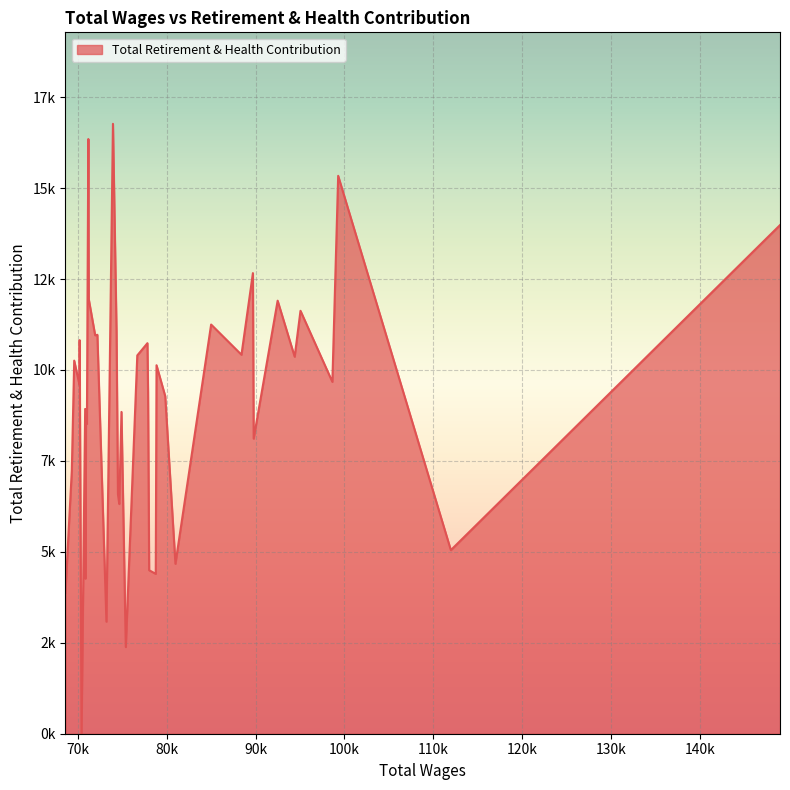

Rank the categories by value from highest to lowest.

73937, 71164, 99294, 149038, 89694, 71216, 92478, 95051, 84990, 74339, 72182, 71935, 70185, 77818, 88405, 76676, 94395, 69574, 78842, 98639, 70171, 77889, 79822, 70809, 74896, 70907, 71005, 89779, 69306, 74499, 74646, 111980, 80971, 78011, 78756, 70830, 68584, 73202, 75382, 70399